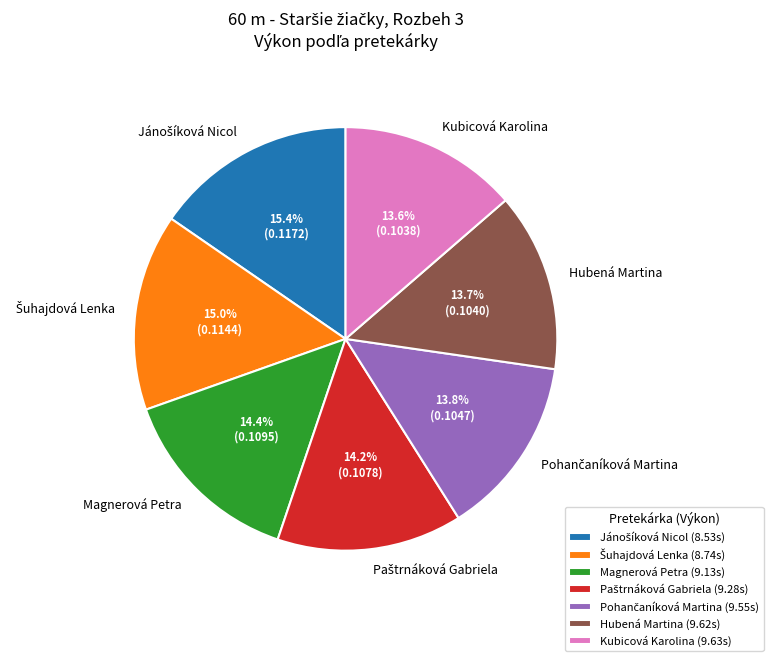

True or false: Magnerová Petra accounts for 26% of the total.

False